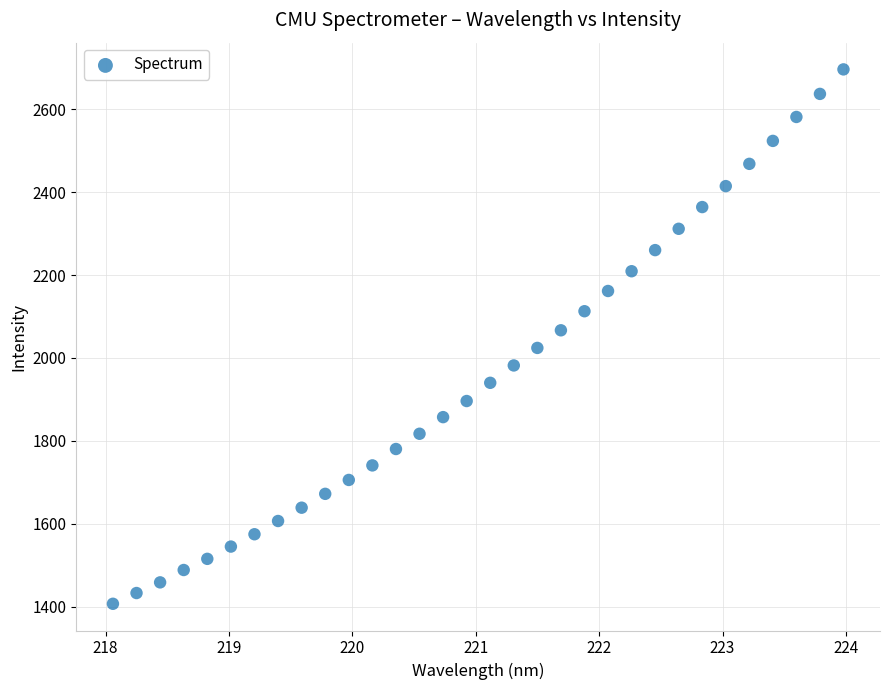

What is the range of Y values (max minus min)?

1289.6